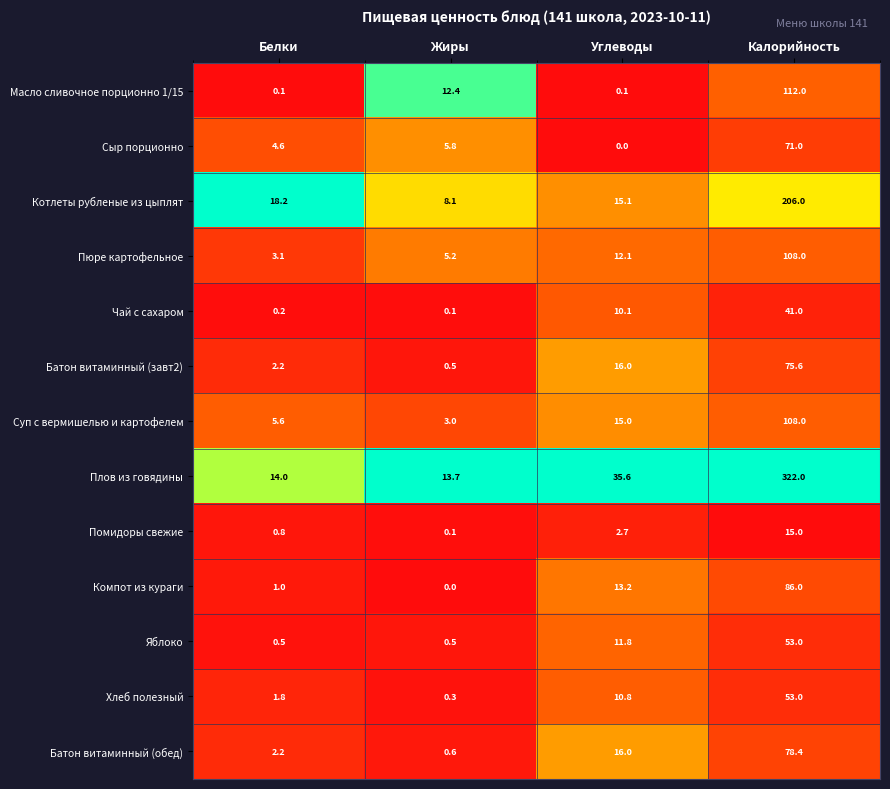

Rank the categories by Пюре картофельное value from highest to lowest.

Калорийность, Углеводы, Жиры, Белки